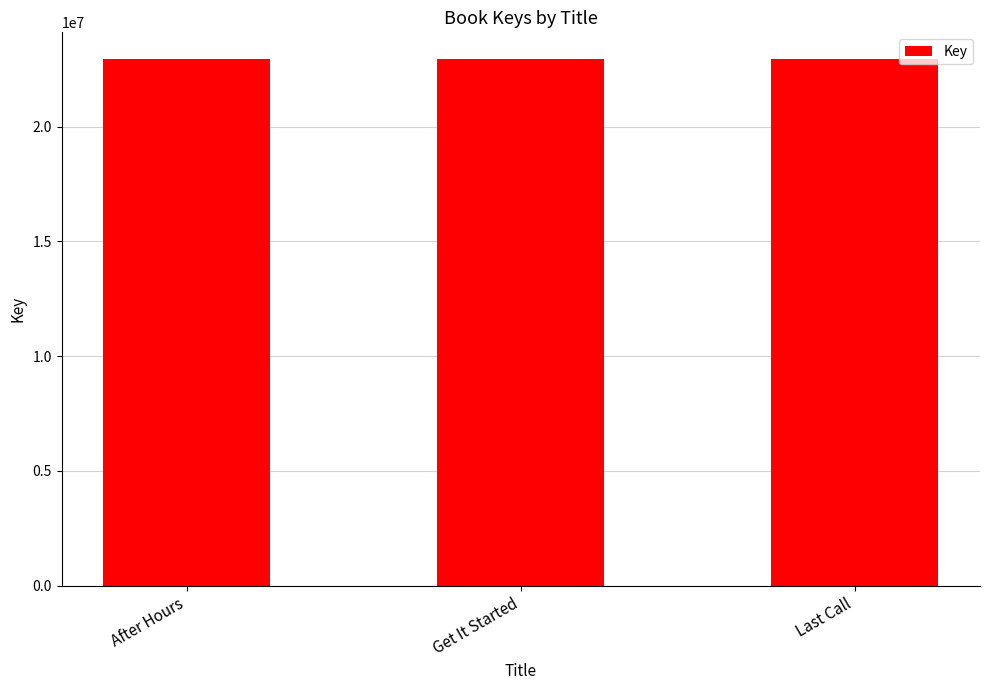

What is the average value?

22957227